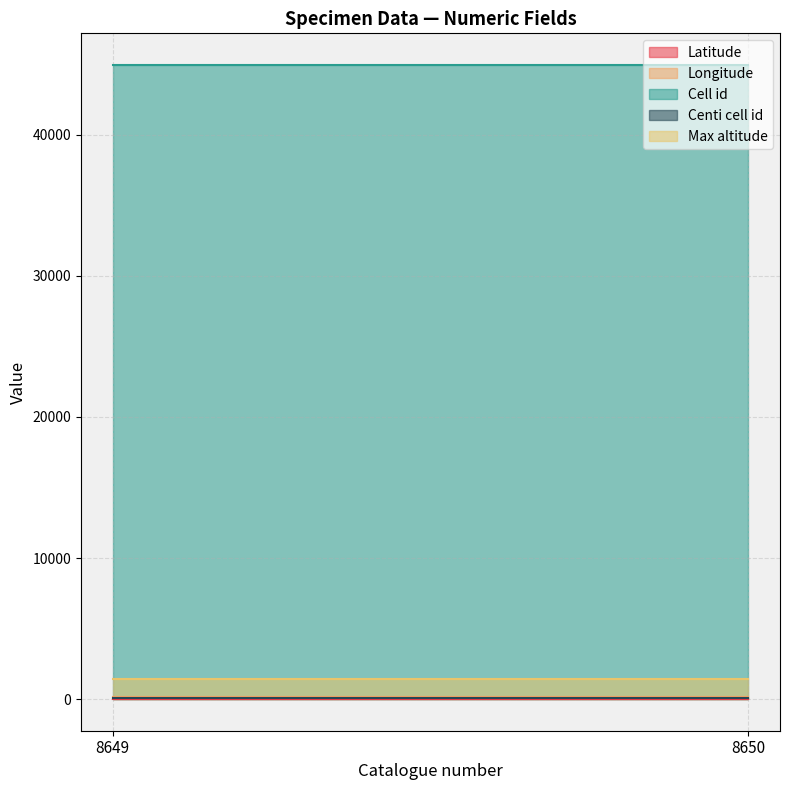

What is the difference between the highest and lowest values at 8650?

44924.1